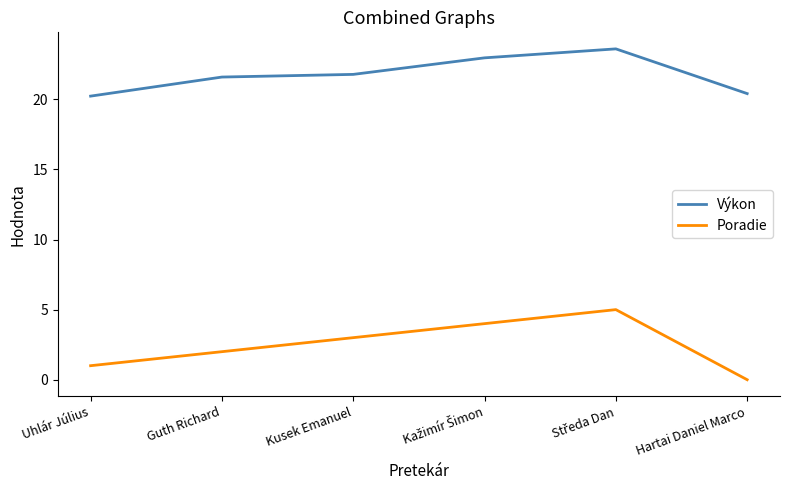

True or false: Poradie and Výkon cross at least once.

False